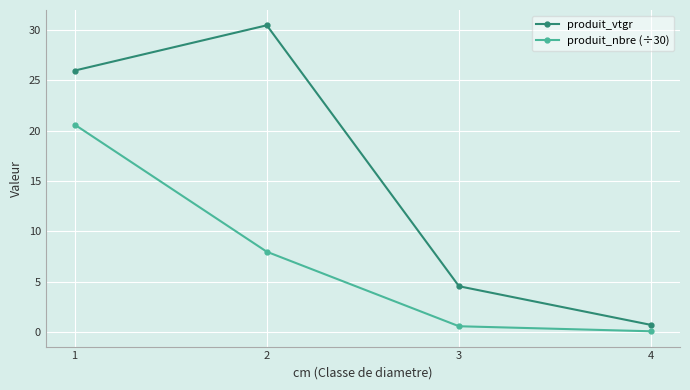

What is the difference between the produit_nbre (÷30) values at 2 and 3?

7.4